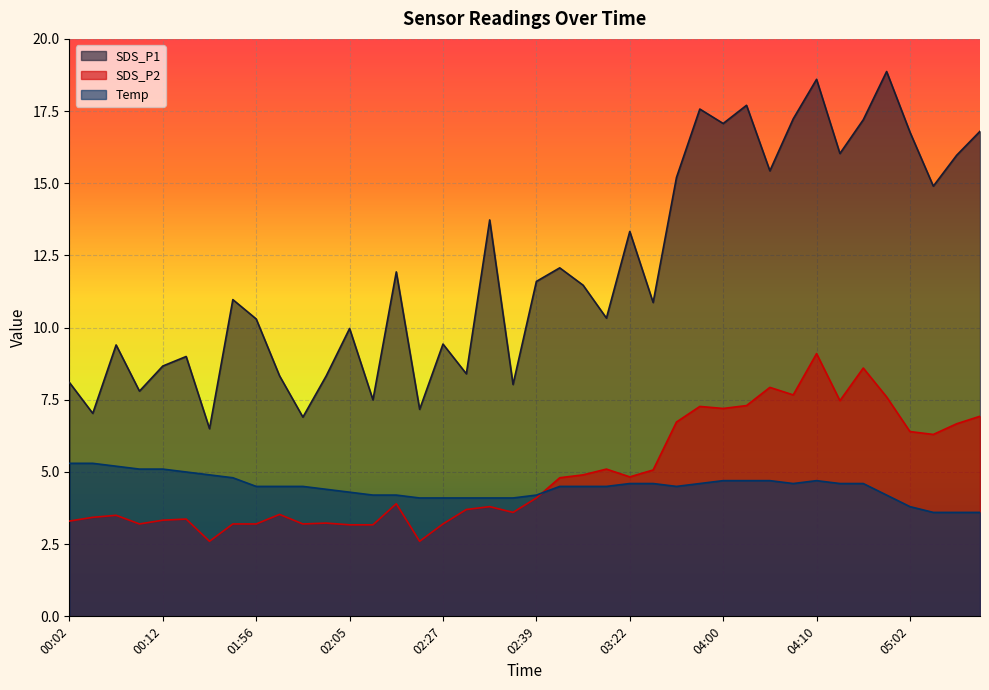

Count the number of data series in this chart.

3